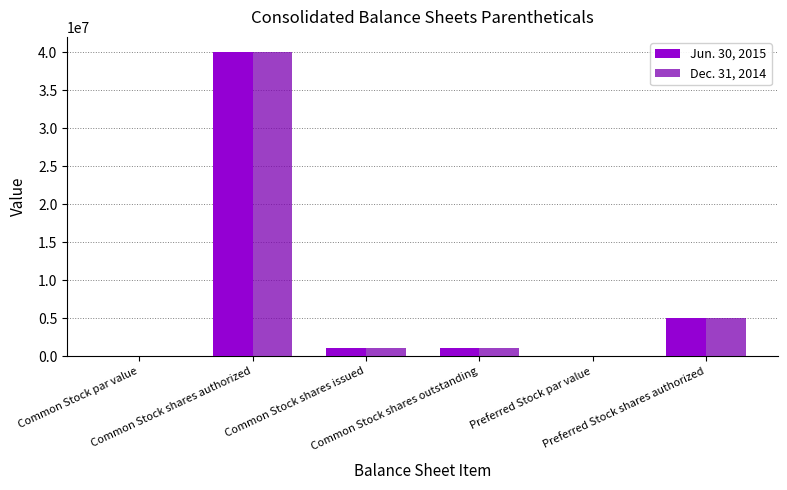

At which category is the sum across all series the highest?

Common Stock shares authorized